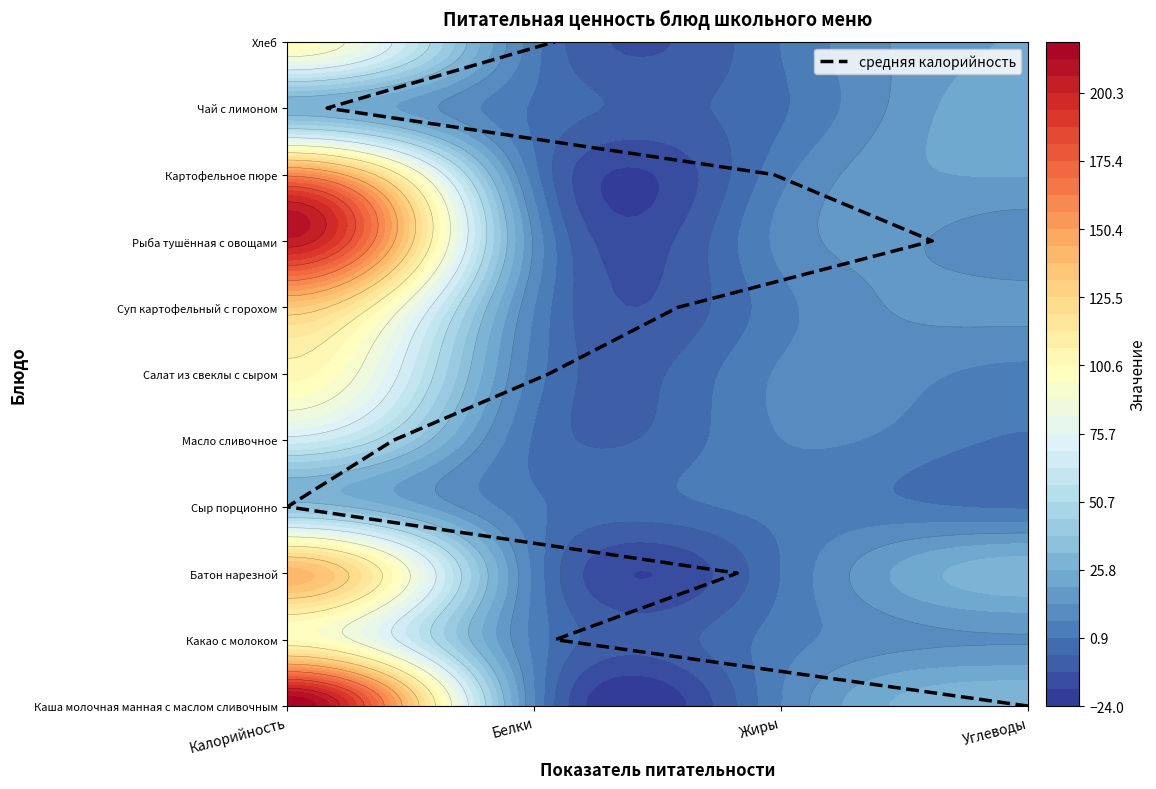

The value at 4 is 2. True or false?

False